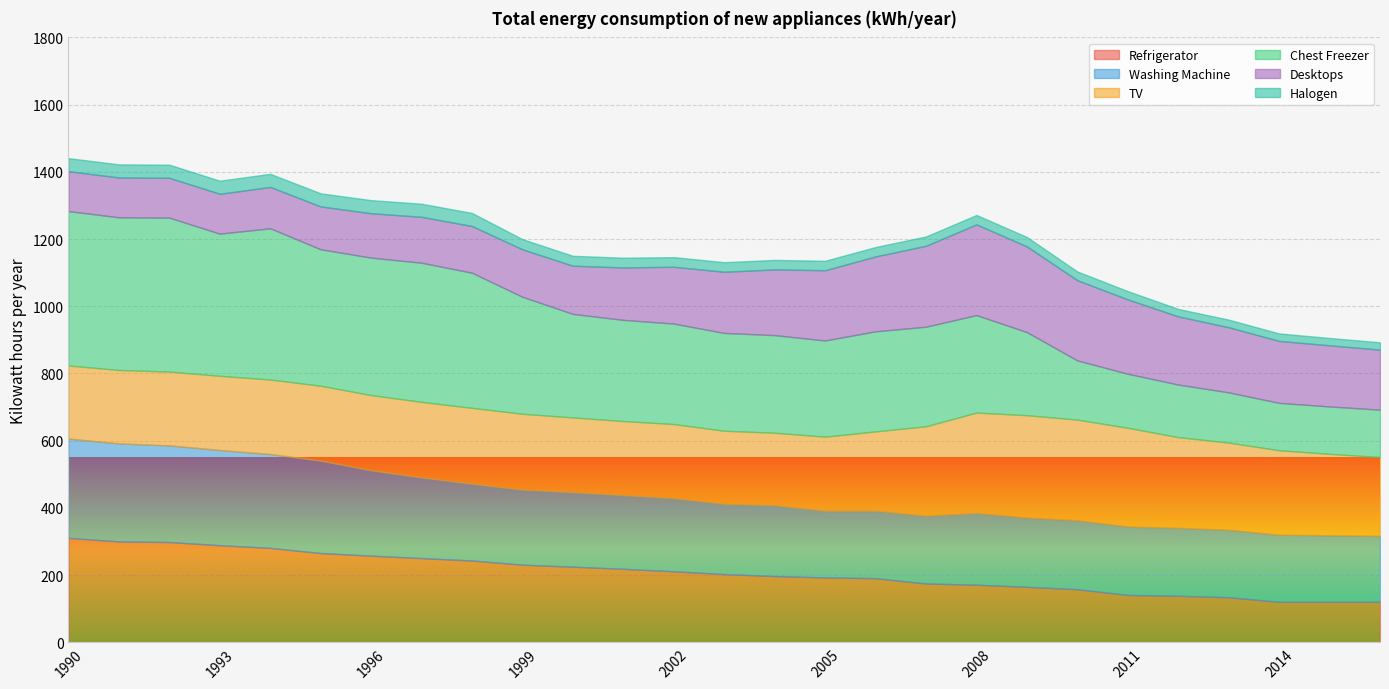

What is the highest value of the Refrigerator series?

311.0